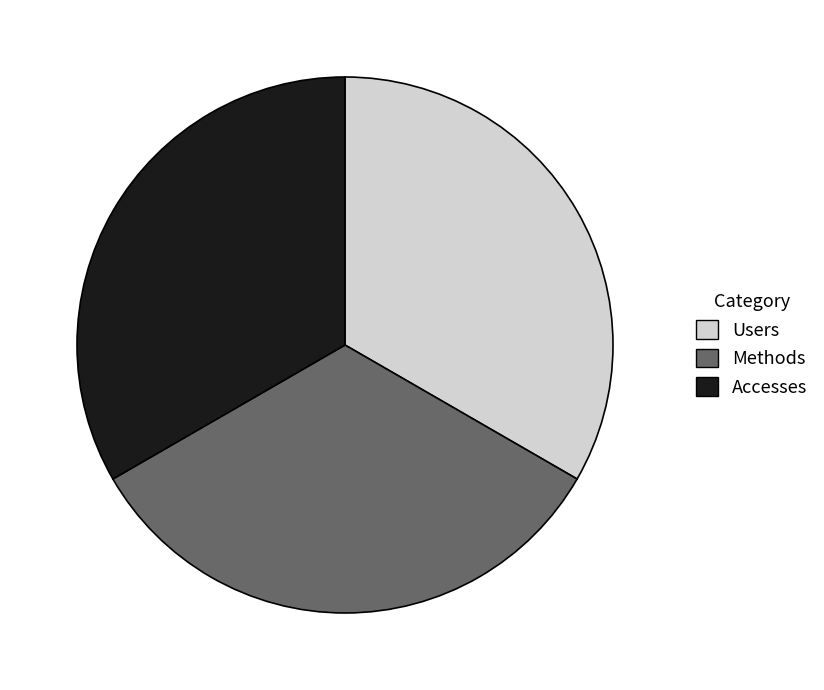

Does any single category account for the majority?

No